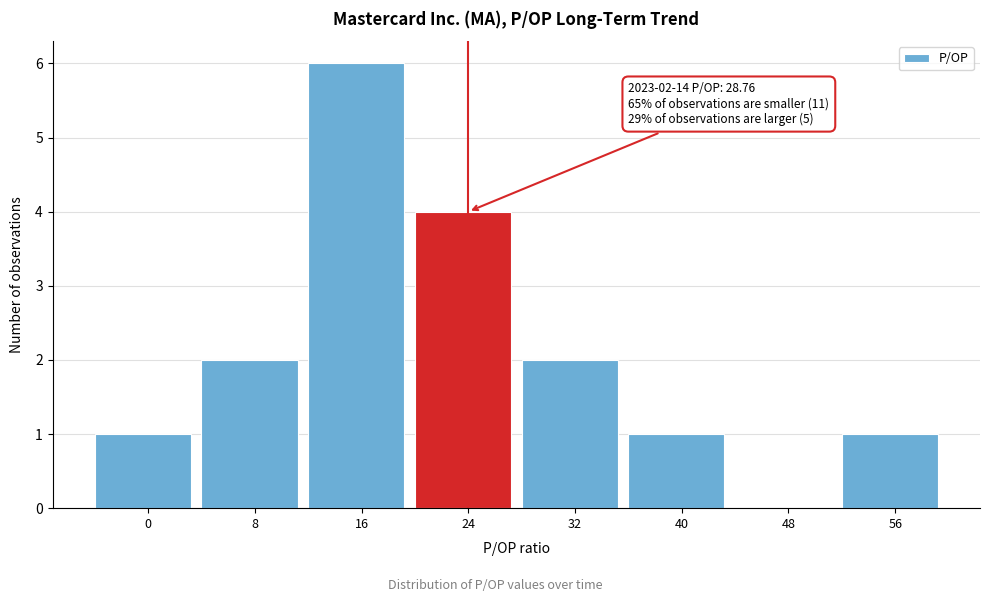

Reading left to right, extract all data points from this chart.

0=1	8=2	16=6	24=4	32=2	40=1	48=0	56=1